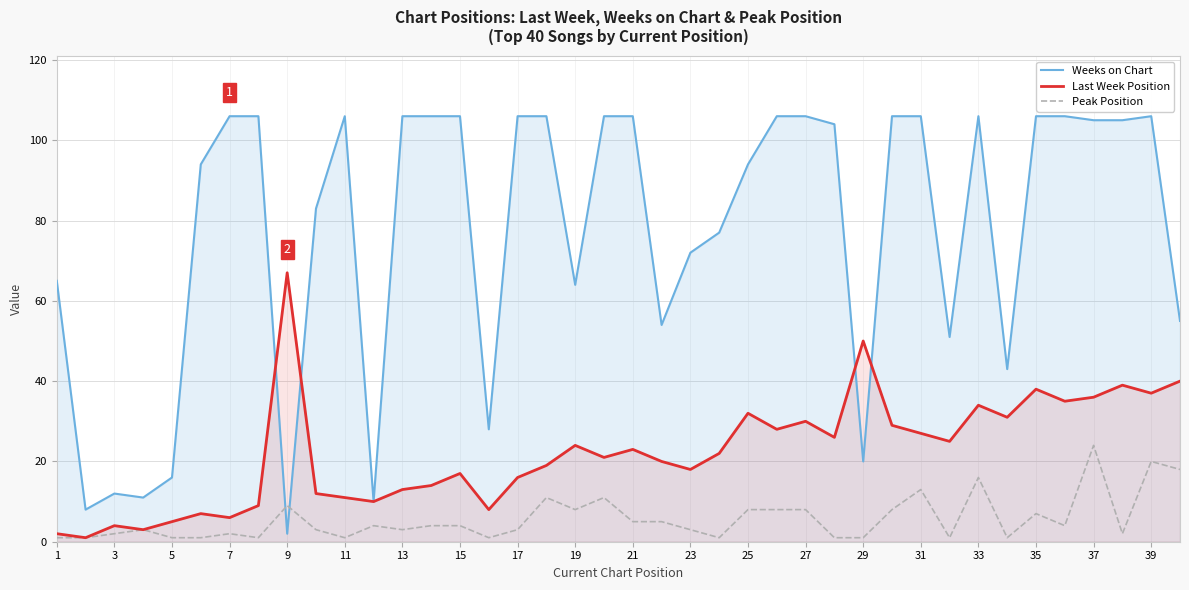

How many intersections are there between Last Week Position and Weeks on Chart?

4